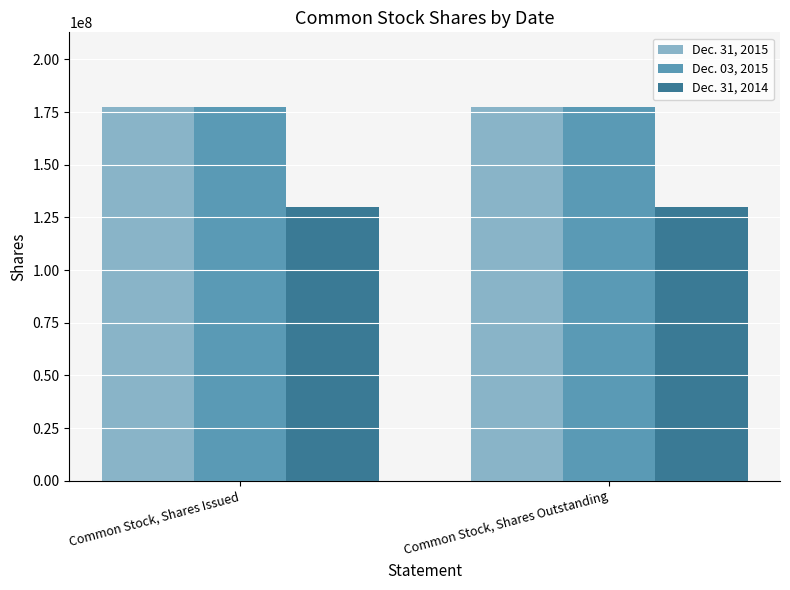

What is the greatest value displayed?

177407091